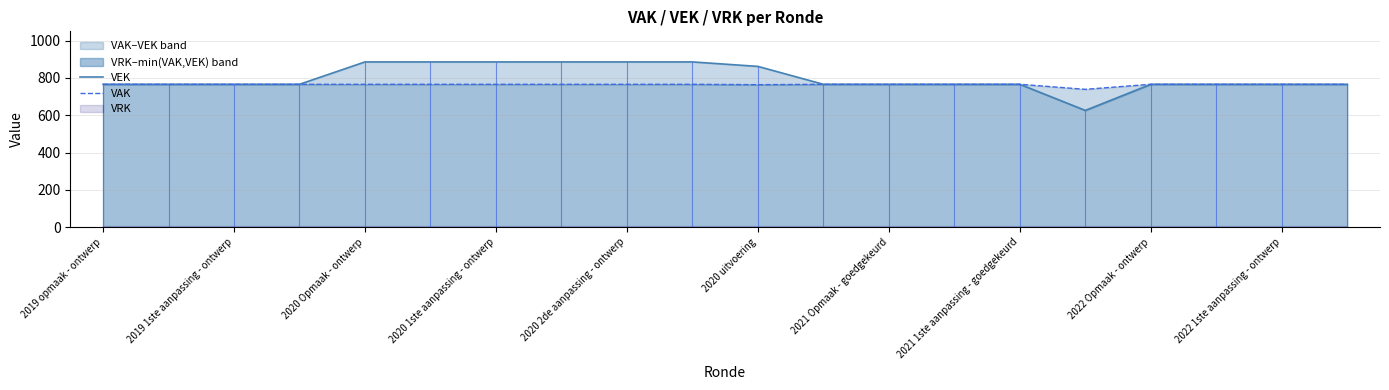

Read the VAK value at 2020 uitvoering, to the nearest 5.

765